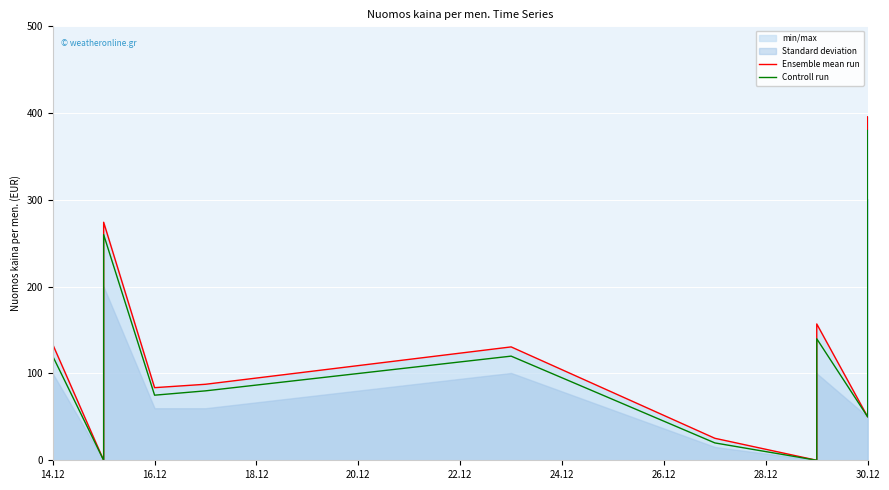

True or false: Ensemble mean run and Controll run cross at least once.

False